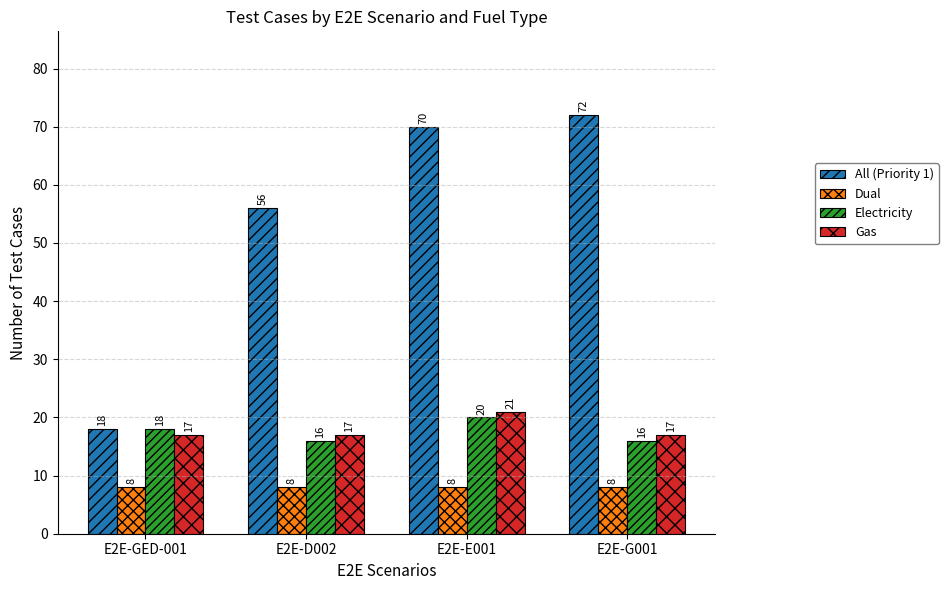

At which label is All (Priority 1) closest to 45?

E2E-D002